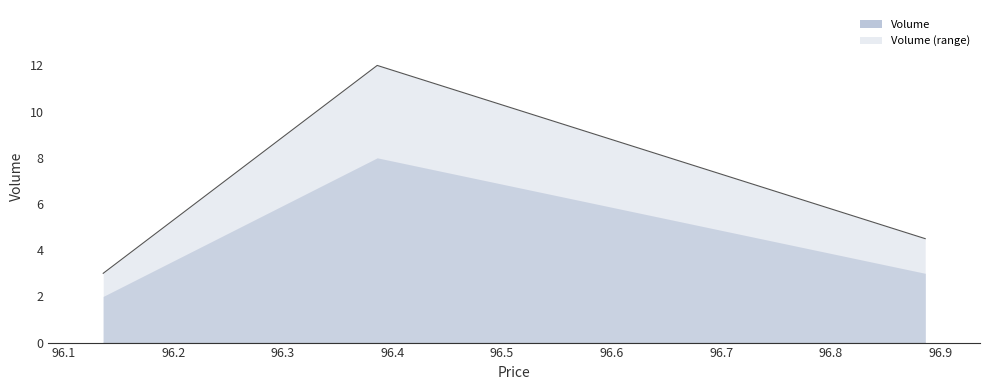

What is the change in value from 96.136111 to 96.886111?

+1.5